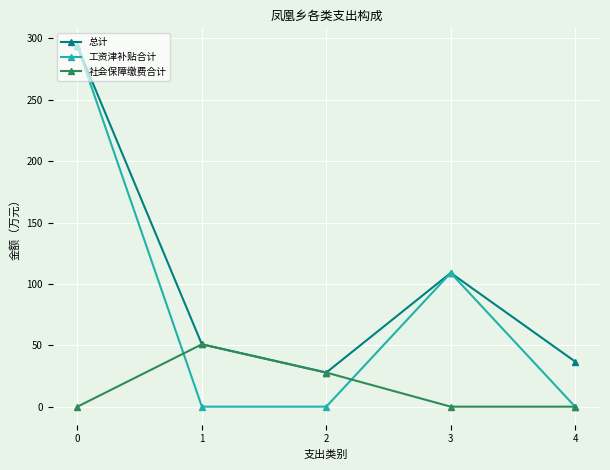

Which series has the largest range (max minus min)?

工资津补贴合计